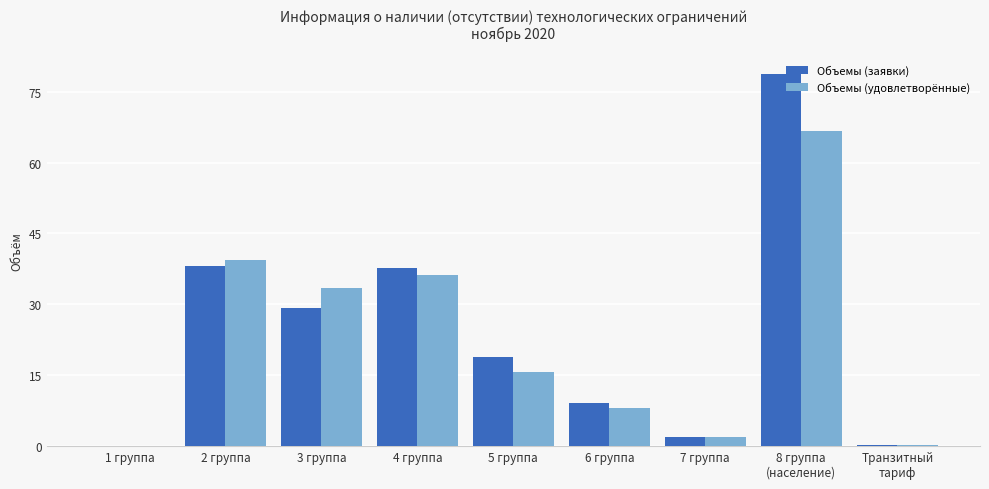

What is the total value across all series at 2 группа?

77.4